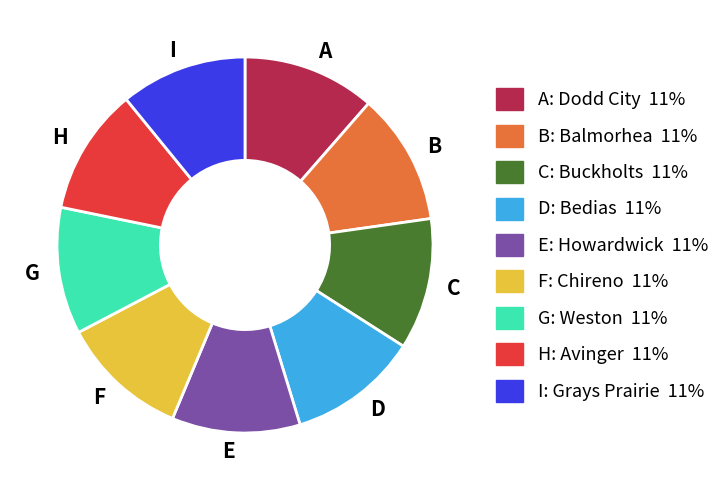

Does A represent more than half of the total?

No